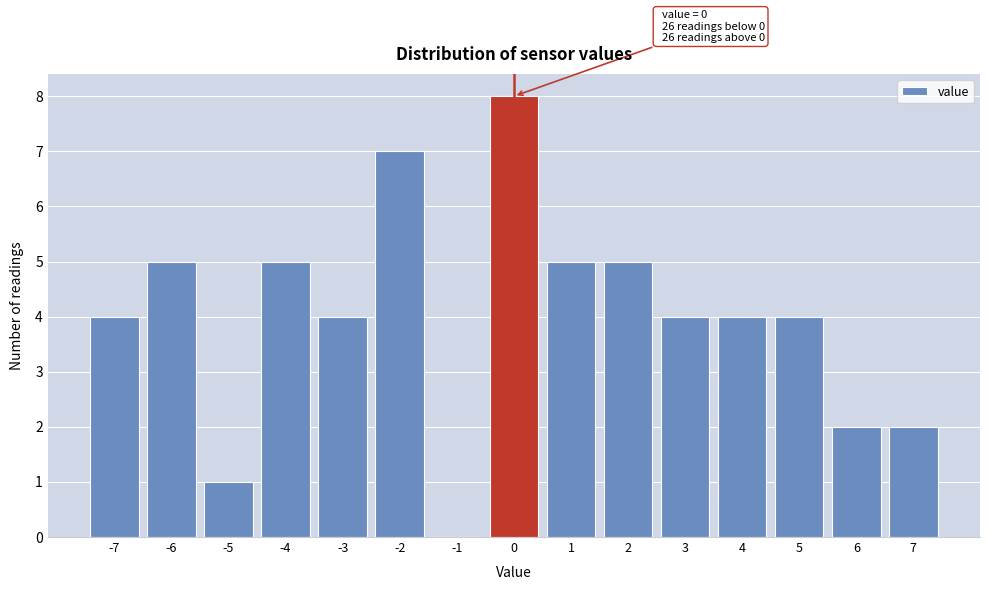

Over which range of the x-axis is the bar tallest?

-0.5 to 0.5